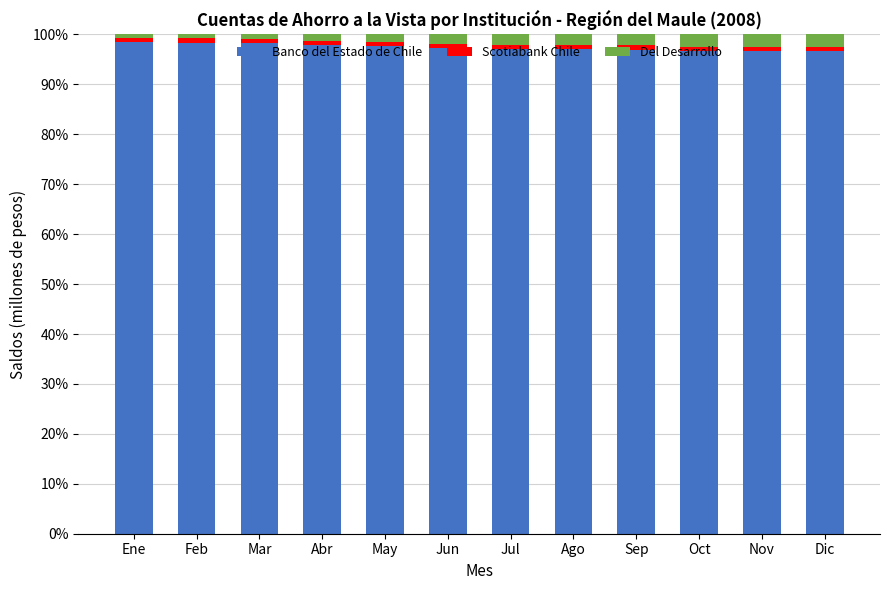

True or false: Banco del Estado de Chile has a value of 97.9 at Abr.

True